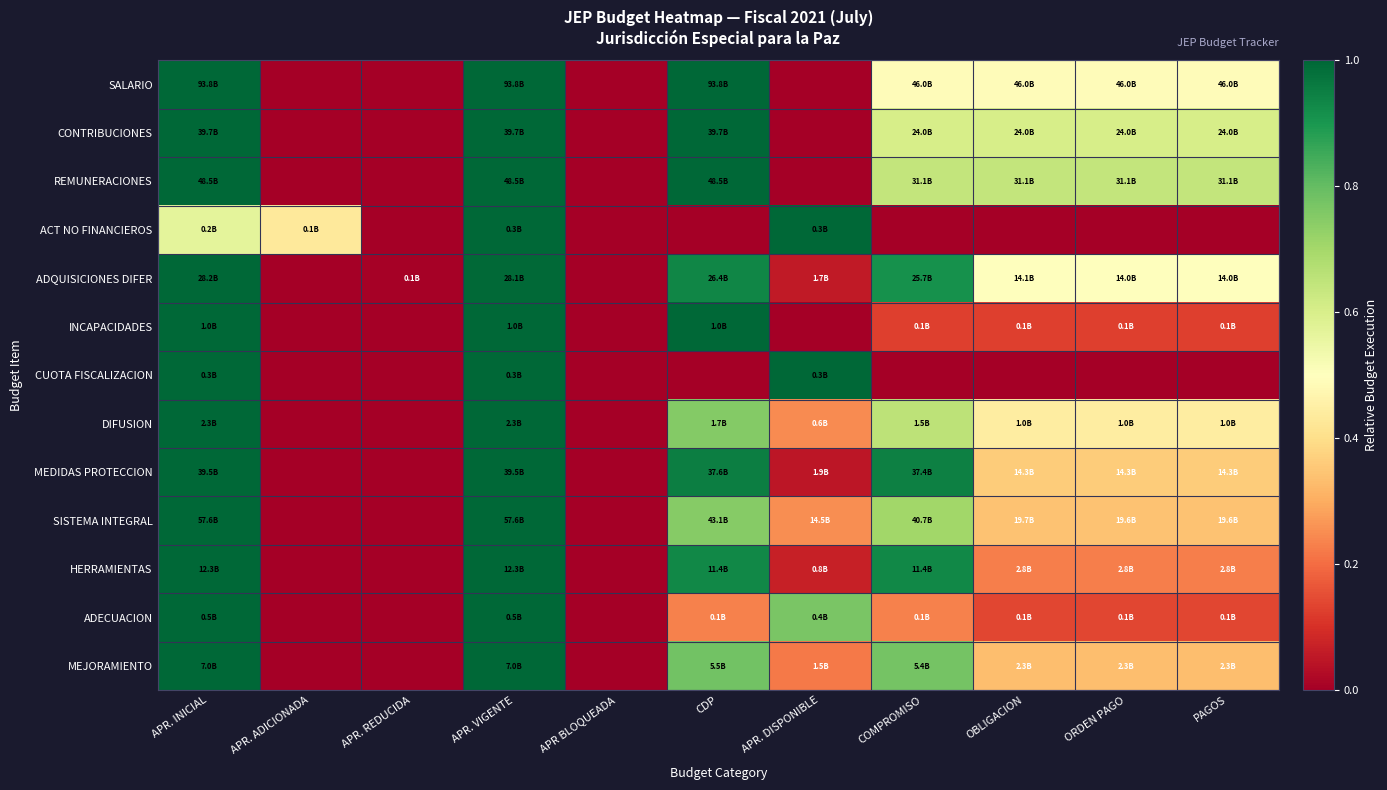

How many categories are shown in the chart?

11